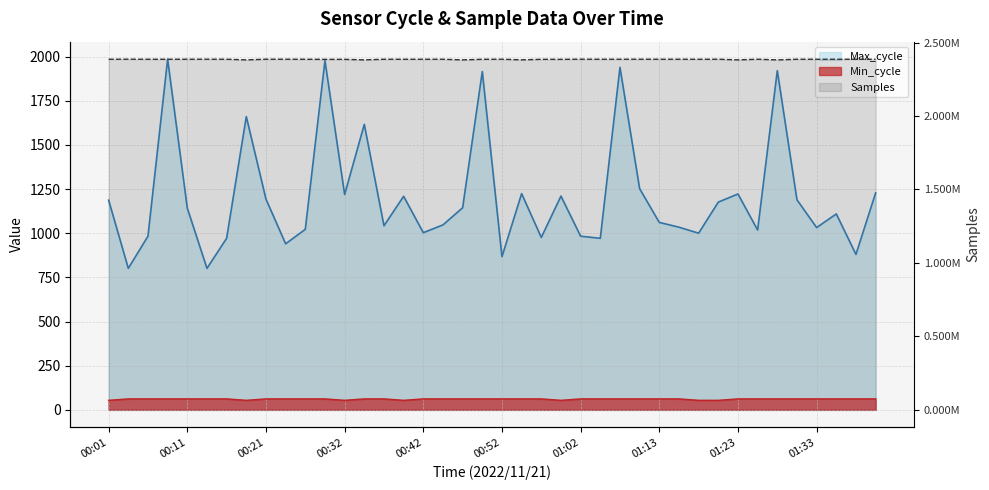

At which label does Max_cycle reach its peak?

00:09